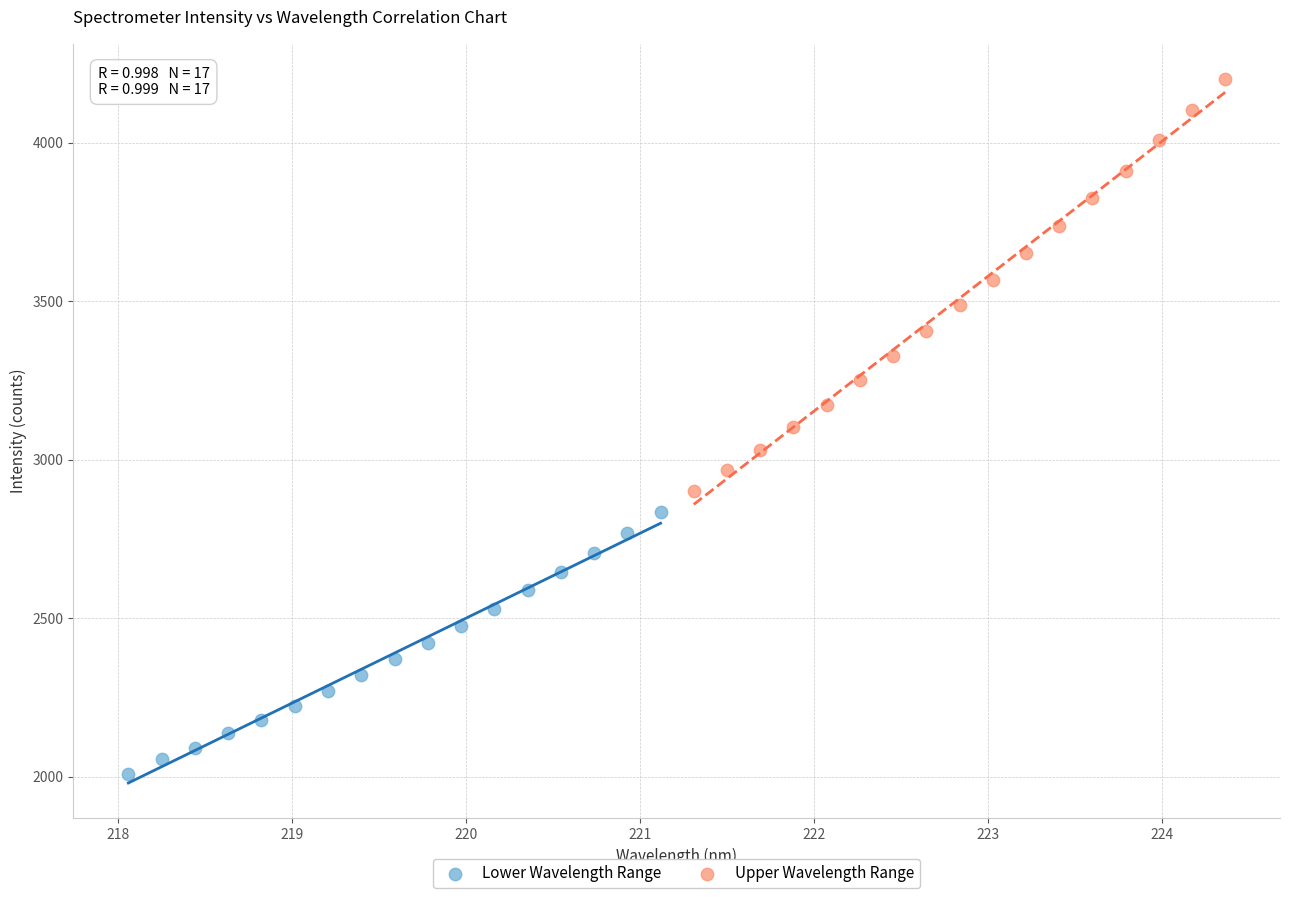

Which series has the widest spread of Y values?

Upper Wavelength Range